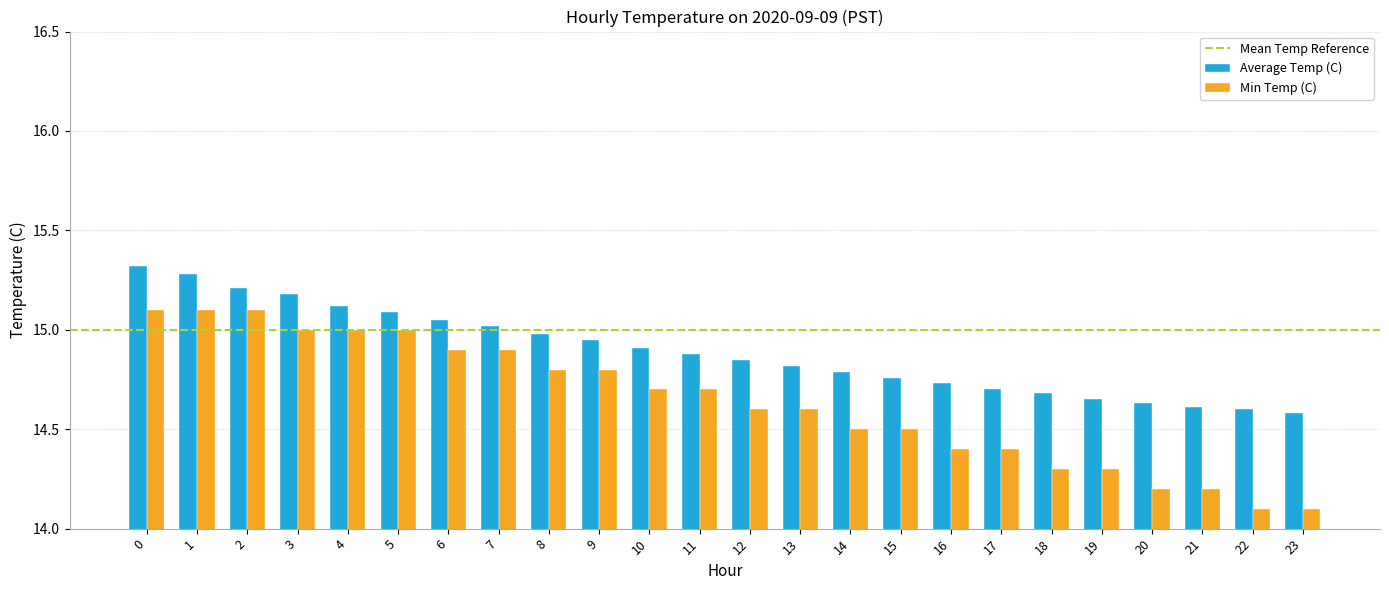

What is the sum of all Average Temp (C) values?

357.4